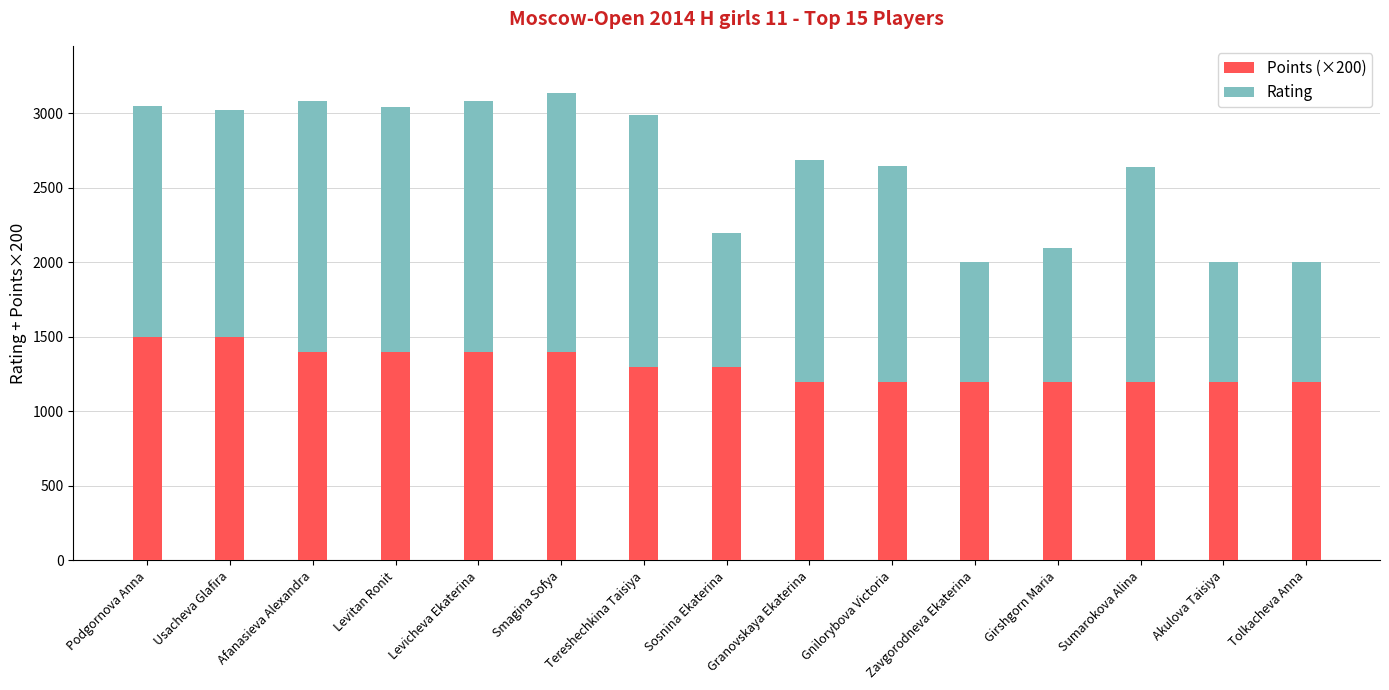

Are the bars grouped side by side (vs. stacked)?

No